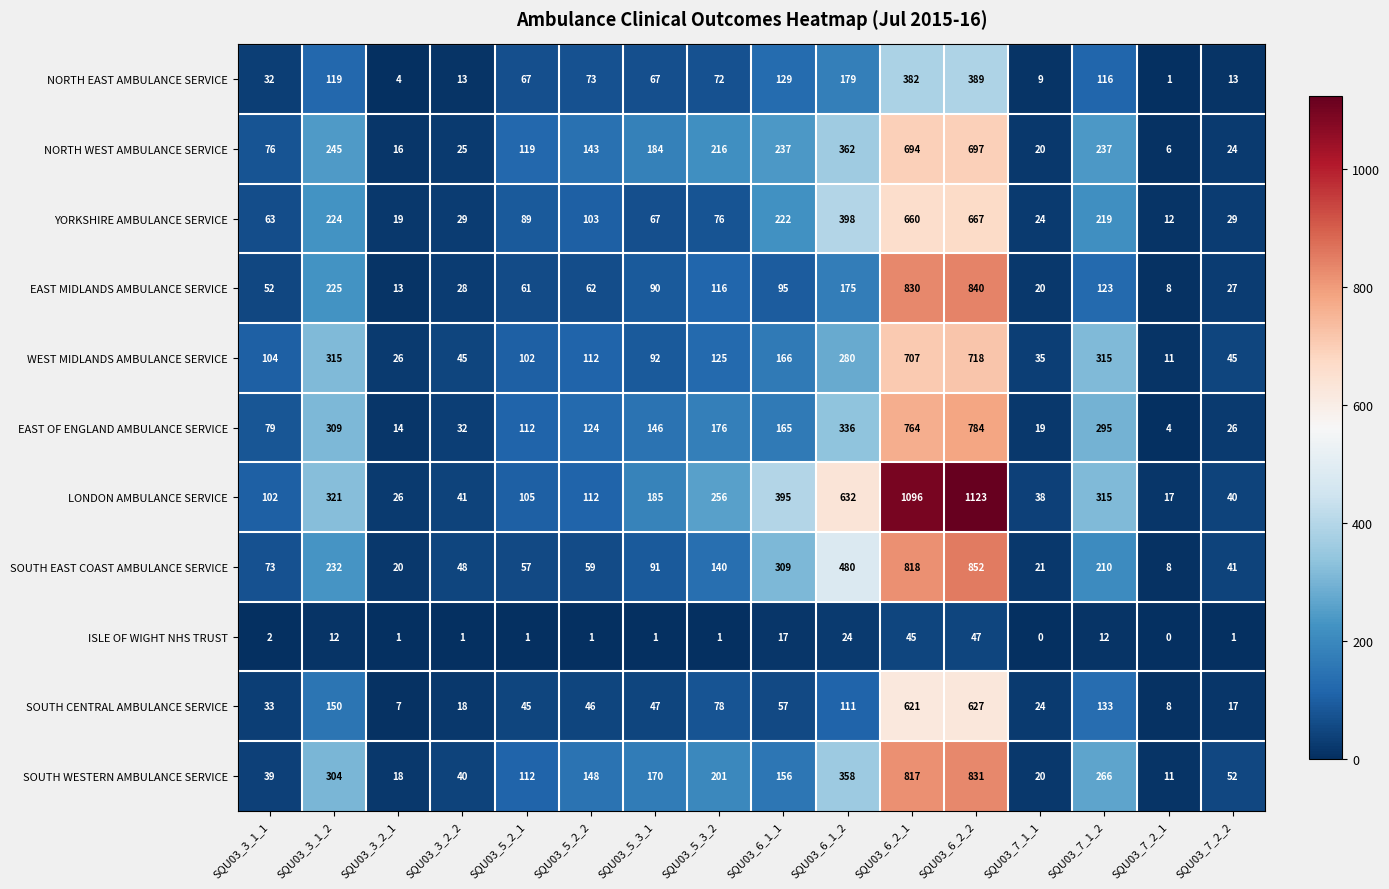

Where does the SOUTH EAST COAST AMBULANCE SERVICE series first go above 91?

SQU03_3_1_2